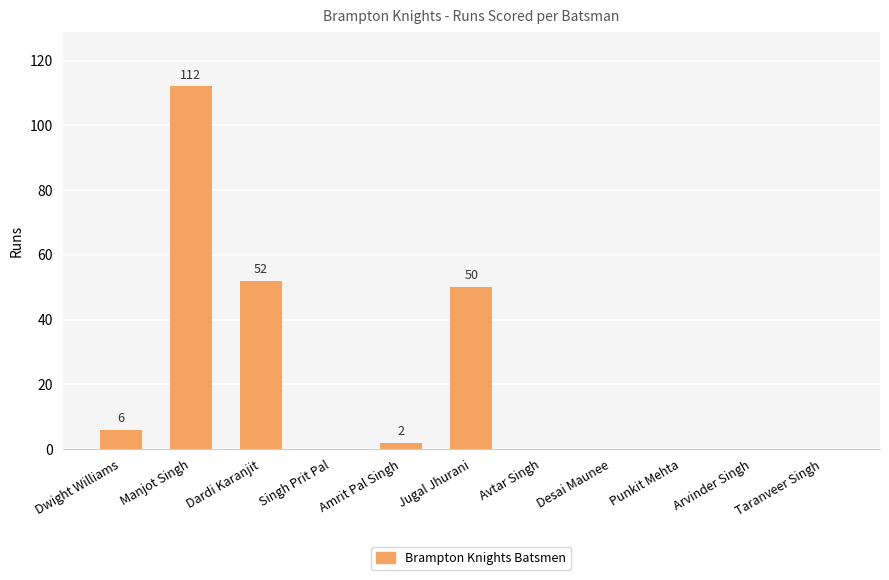

Which label corresponds to the largest value in the chart?

Manjot Singh